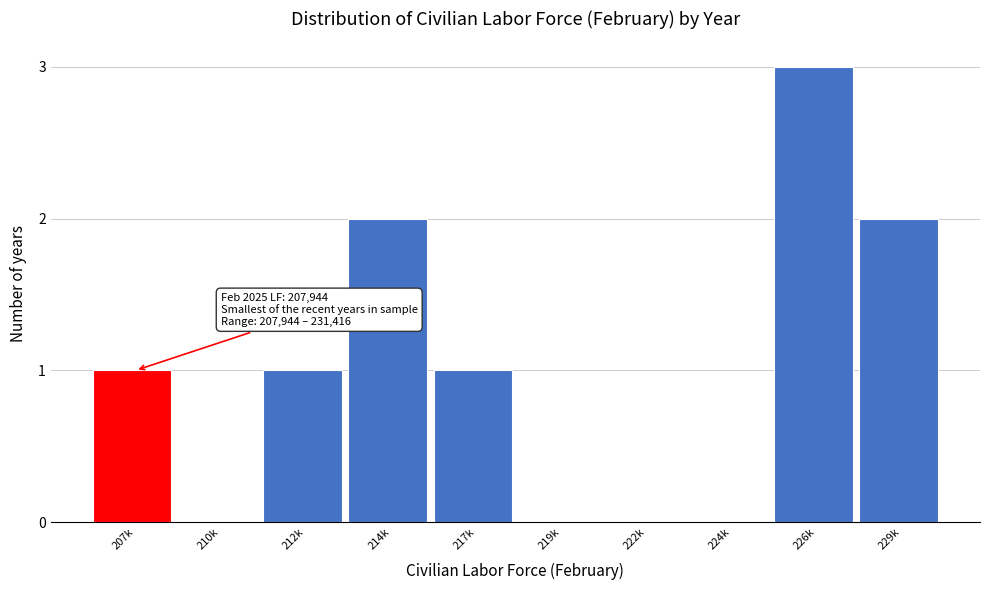

Reading left to right, what are all the values shown in this chart?

207k=1	210k=0	212k=1	214k=2	217k=1	219k=0	222k=0	224k=0	226k=3	229k=2